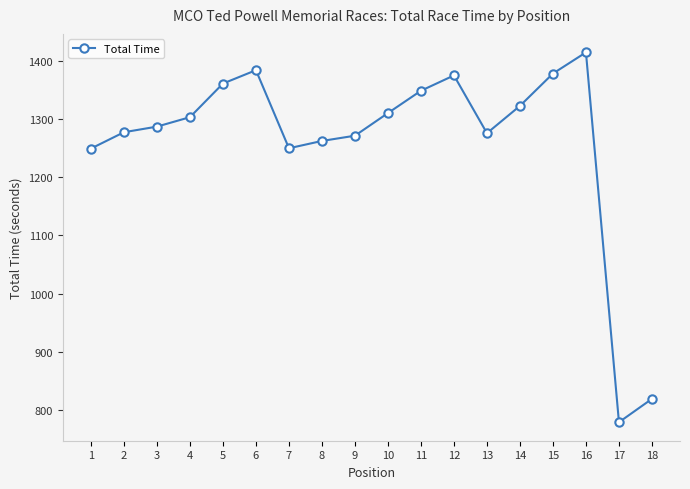

What is the ratio of the value at 3 to the value at 5?

0.9